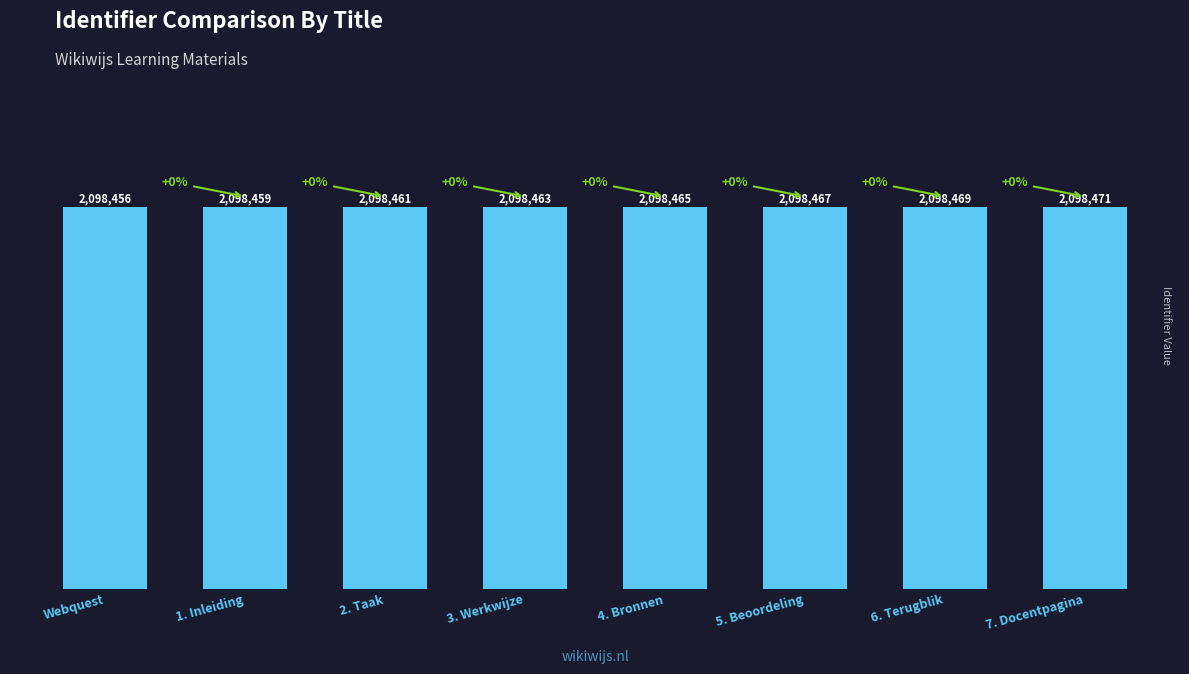

Where does the data first go above 2098465?

5. Beoordeling